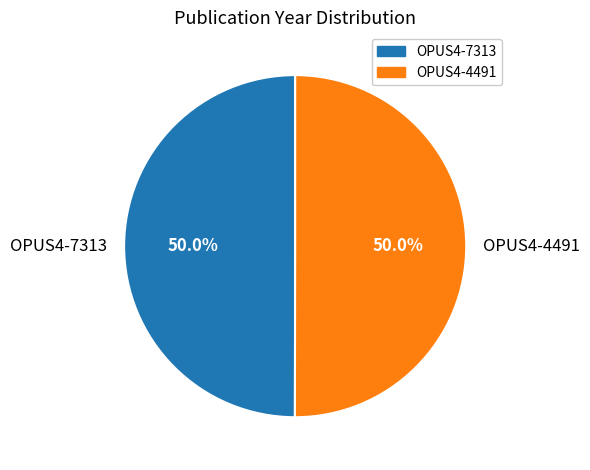

To the nearest percent, what percentage of the pie is OPUS4-7313?

50%